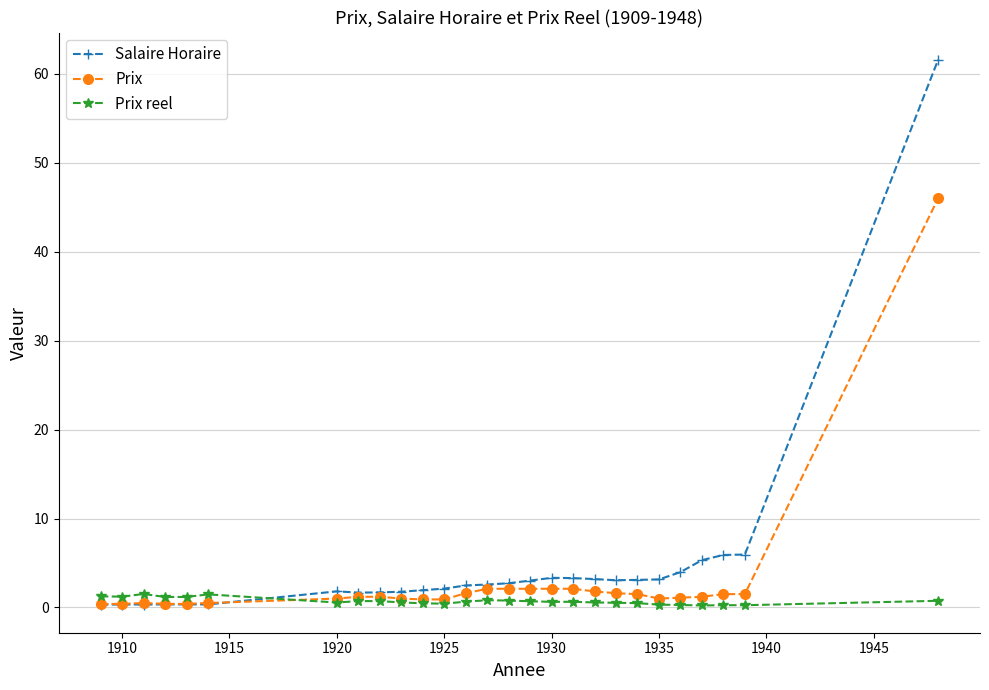

What is the greatest value displayed?

61.6